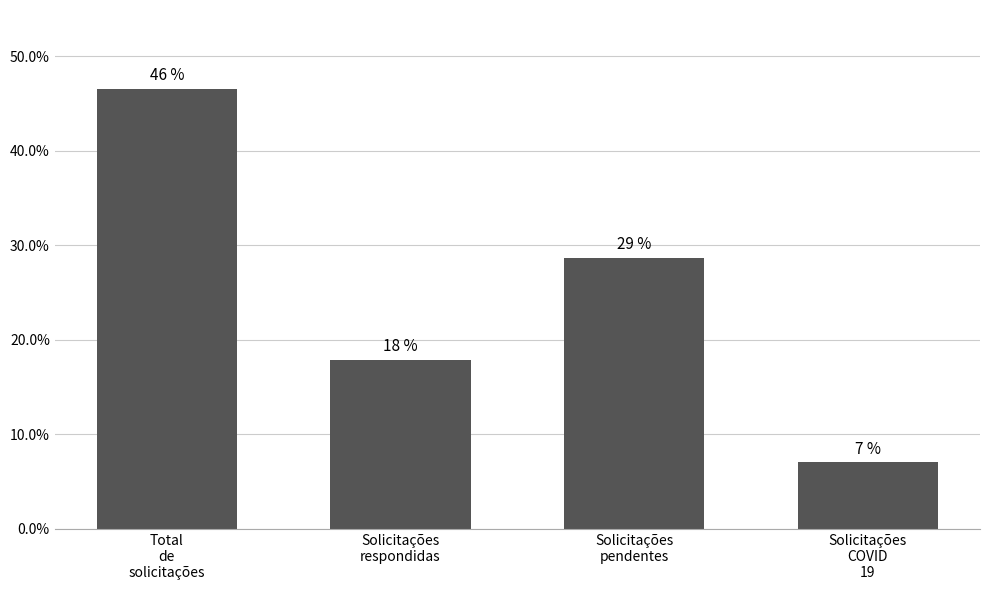

Reading left to right, extract all data points from this chart.

46.5	17.8	28.7	7.0